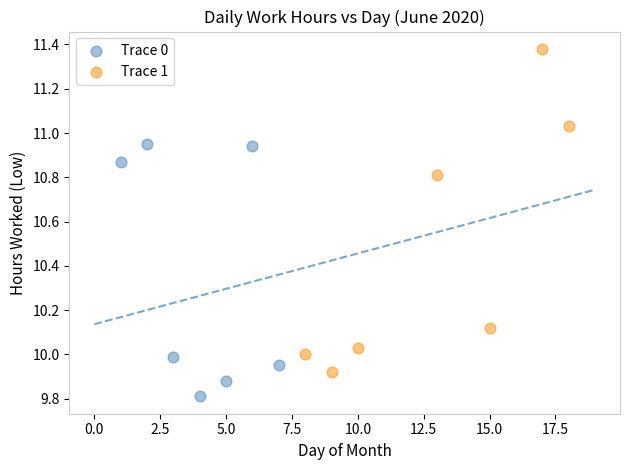

What are all the series names shown in the legend?

Trace 0, Trace 1